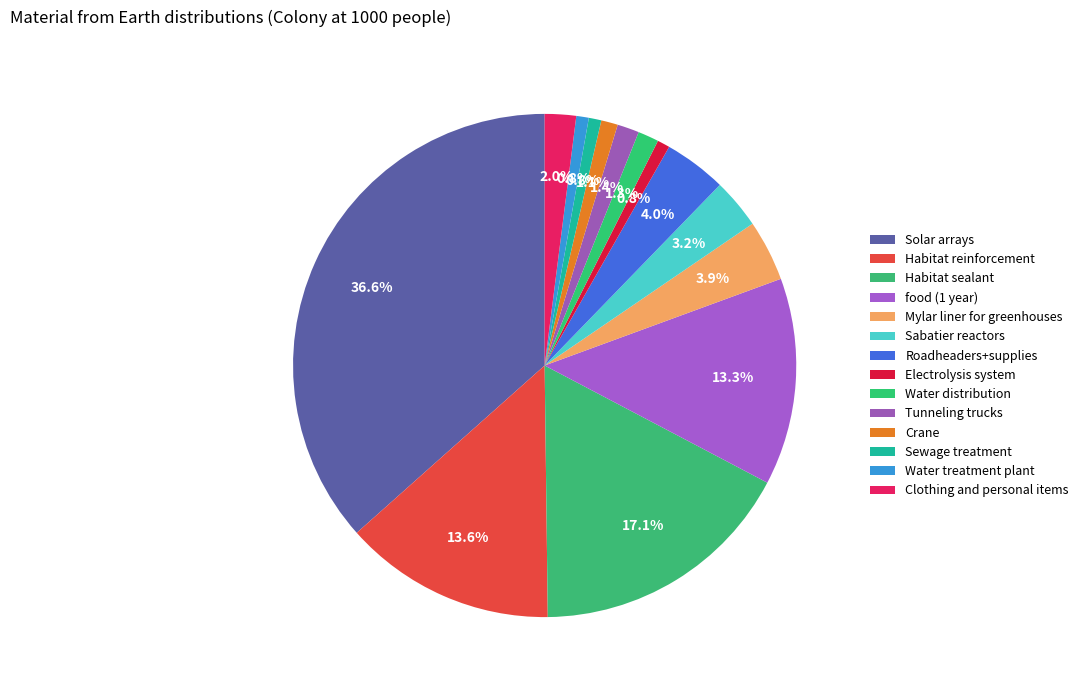

Is the sum of Electrolysis system and Sewage treatment greater than half?

No